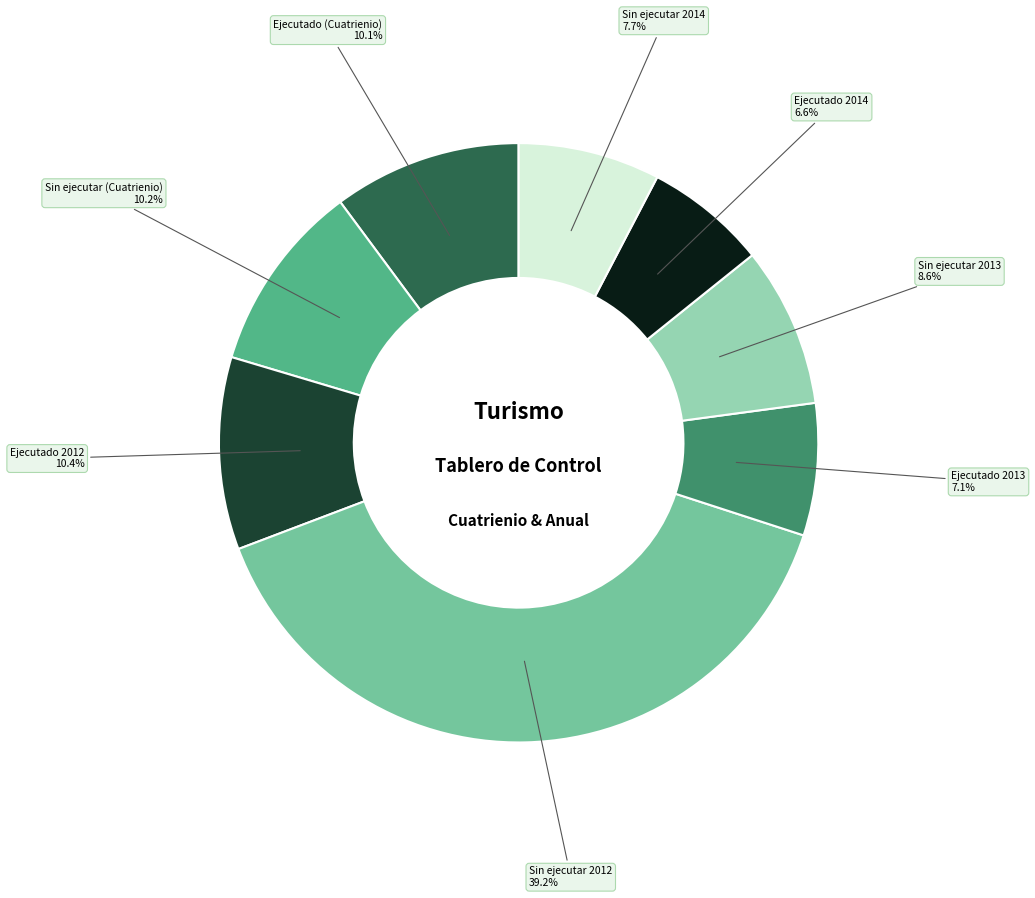

Does any single category account for the majority?

No